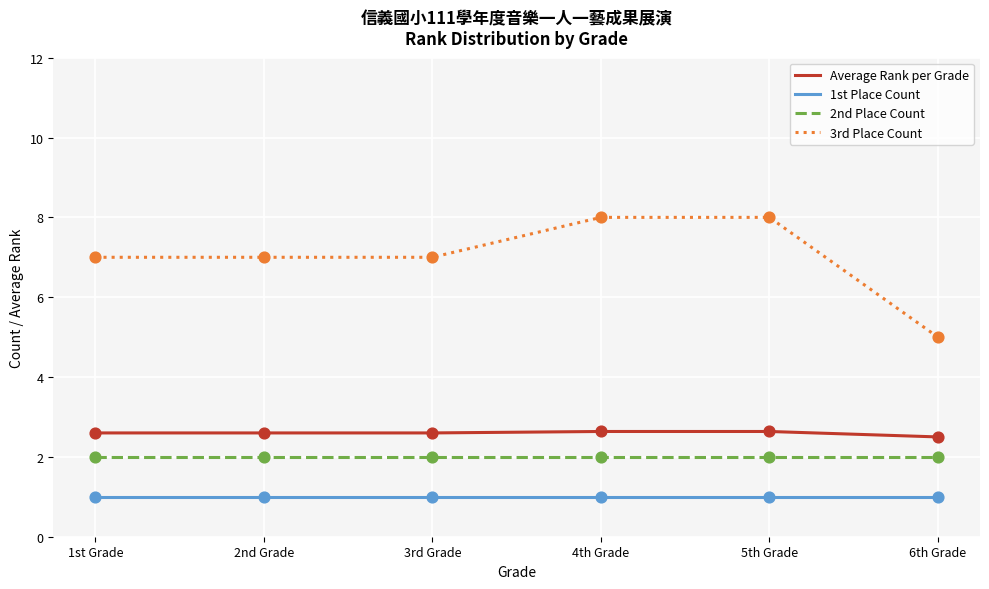

What is the difference between the highest and lowest values at 1st Grade?

6.0